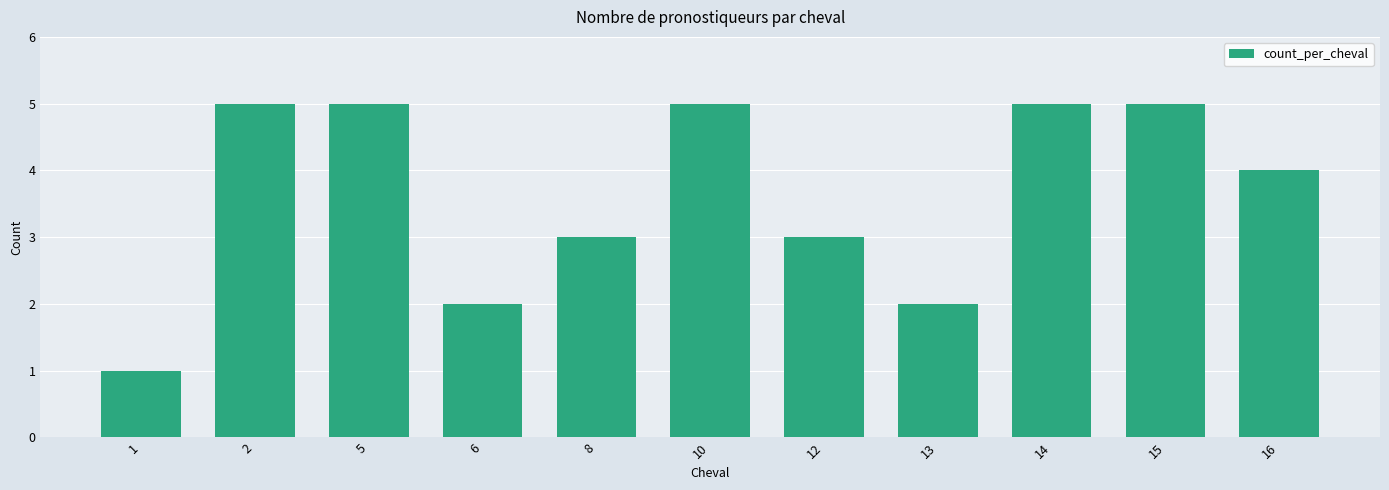

What is the sum of the values at 2 and 8?

8